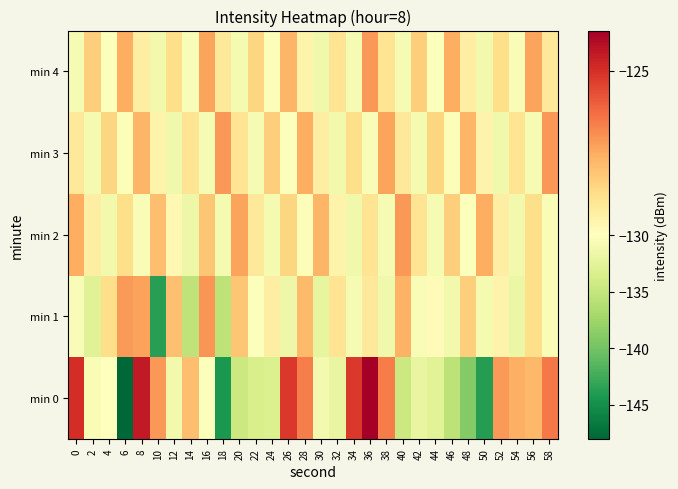

Reading right to left, extract all data points from this chart.

min 0: 58=-126.5	56=-127.7	54=-127.6	52=-127.1	50=-143.8	48=-139.0	46=-135.6	44=-132.7	42=-132.0	40=-134.5	38=-126.6	36=-123.8	34=-125.2	32=-132.0	30=-131.0	28=-126.6	26=-125.2	24=-133.3	22=-133.5	20=-134.6	18=-144.3	16=-130.2	14=-127.9	12=-131.1	10=-127.1	8=-124.5	6=-148.0	4=-130.1	2=-130.6	0=-125.0
min 1: 58=-130.5	56=-128.7	54=-131.7	52=-129.5	50=-130.9	48=-128.3	46=-131.1	44=-129.8	42=-130.4	40=-127.6	38=-131.3	36=-129.1	34=-130.7	32=-128.9	30=-132.1	28=-127.8	26=-131.5	24=-129.3	22=-130.2	20=-128.1	18=-135.5	16=-127.0	14=-135.4	12=-127.9	10=-143.8	8=-127.3	6=-127.2	4=-128.7	2=-132.8	0=-130.4
min 2: 58=-130.5	56=-128.7	54=-131.1	52=-129.3	50=-127.5	48=-130.1	46=-128.3	44=-130.7	42=-128.9	40=-127.1	38=-130.7	36=-128.9	34=-131.3	32=-129.5	30=-127.7	28=-130.3	26=-128.5	24=-130.9	22=-129.1	20=-127.3	18=-130.9	16=-128.1	14=-131.5	12=-129.7	10=-127.9	8=-130.5	6=-128.7	4=-131.1	2=-129.3	0=-127.5
min 3: 58=-127.1	56=-130.7	54=-128.9	52=-131.3	50=-129.5	48=-127.7	46=-130.3	44=-128.5	42=-130.9	40=-129.1	38=-127.3	36=-130.5	34=-128.7	32=-131.1	30=-129.3	28=-127.5	26=-130.1	24=-128.3	22=-130.7	20=-128.9	18=-127.1	16=-130.7	14=-128.9	12=-131.3	10=-129.5	8=-127.7	6=-130.3	4=-128.5	2=-130.9	0=-129.1
min 4: 58=-129.1	56=-127.3	54=-130.5	52=-128.7	50=-131.1	48=-129.3	46=-127.5	44=-130.1	42=-128.3	40=-130.7	38=-128.9	36=-127.1	34=-130.7	32=-128.9	30=-131.3	28=-129.5	26=-127.7	24=-130.3	22=-128.5	20=-130.9	18=-129.1	16=-127.3	14=-130.5	12=-128.7	10=-131.1	8=-129.3	6=-127.5	4=-130.1	2=-128.3	0=-130.7